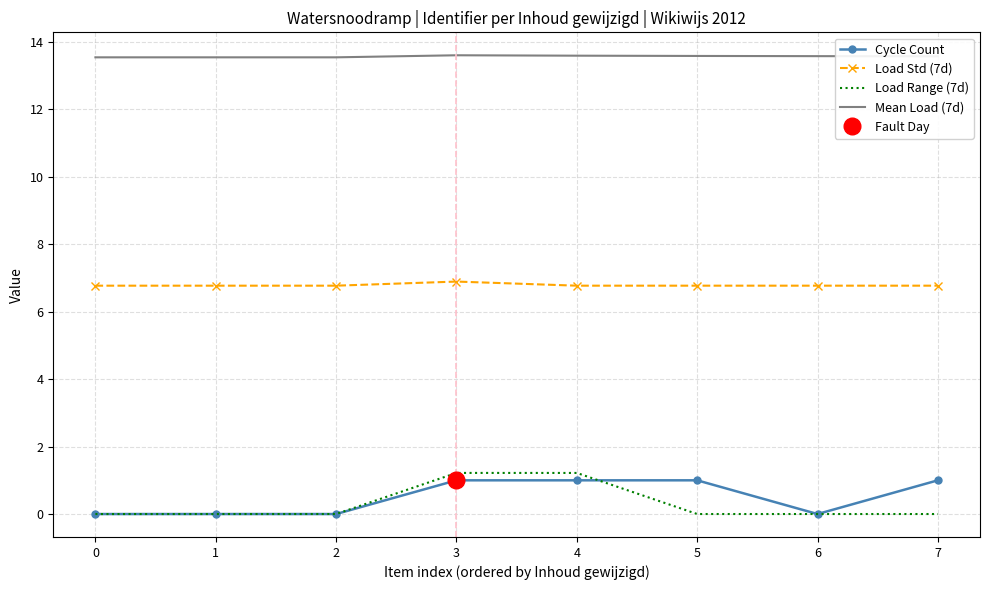

Which has a higher value, 6 or 2?

6